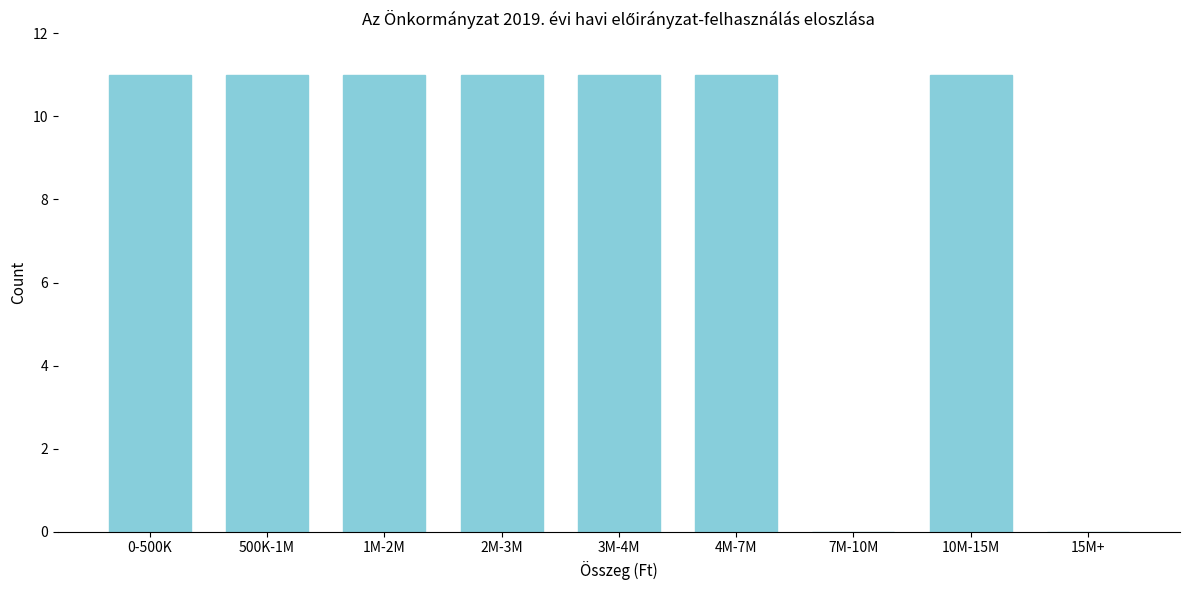

Reading right to left, transcribe all the data shown in this chart.

15M+=0	10M-15M=11	7M-10M=0	4M-7M=11	3M-4M=11	2M-3M=11	1M-2M=11	500K-1M=11	0-500K=11